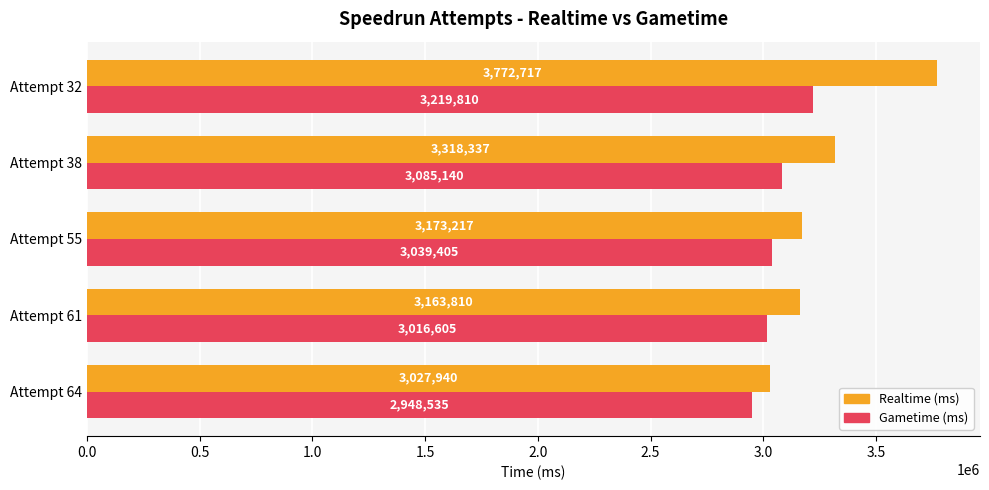

How many data points in Gametime (ms) are less than 3039405?

2